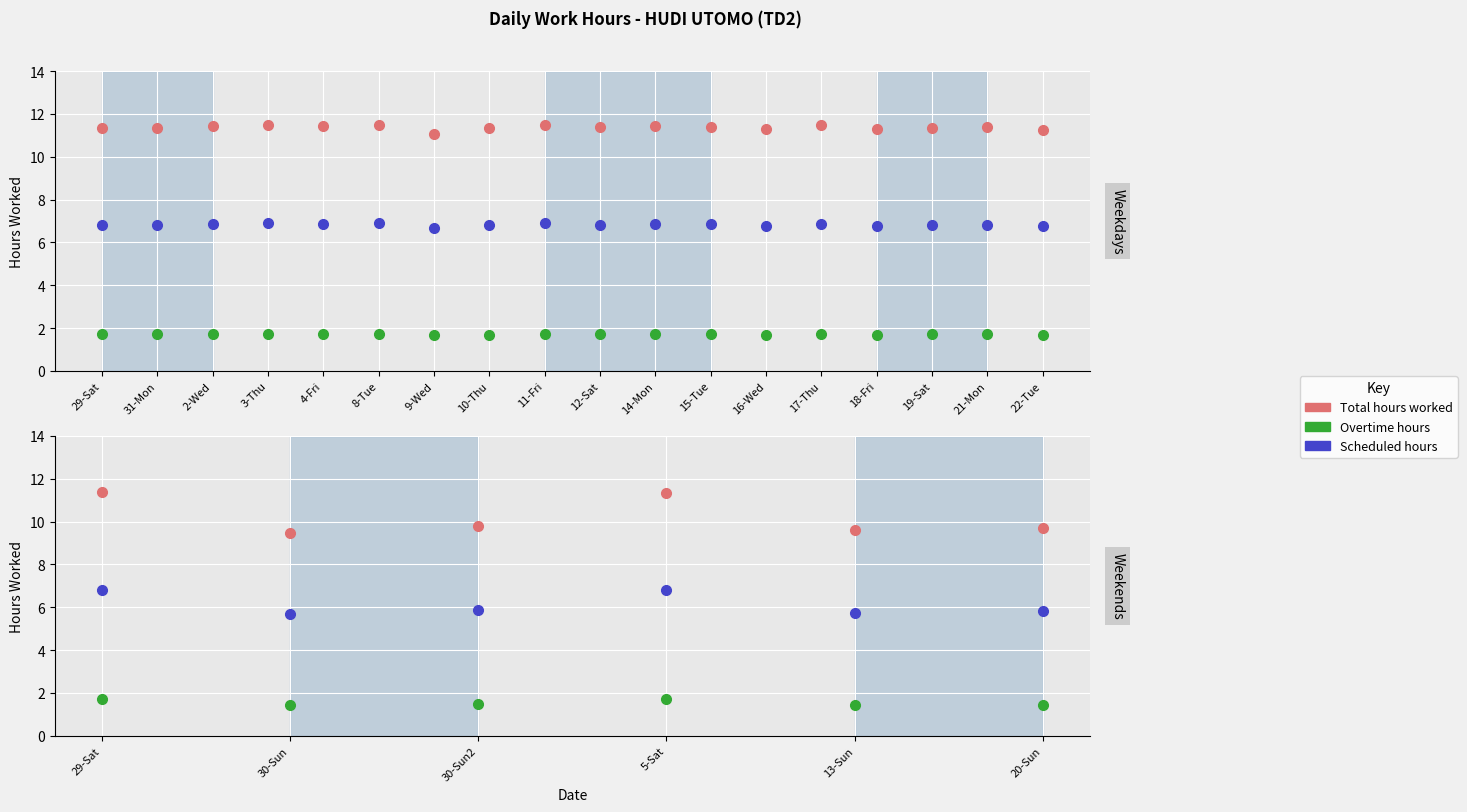

What is the difference between the second highest and second lowest values in the Total hours worked series?

1.8